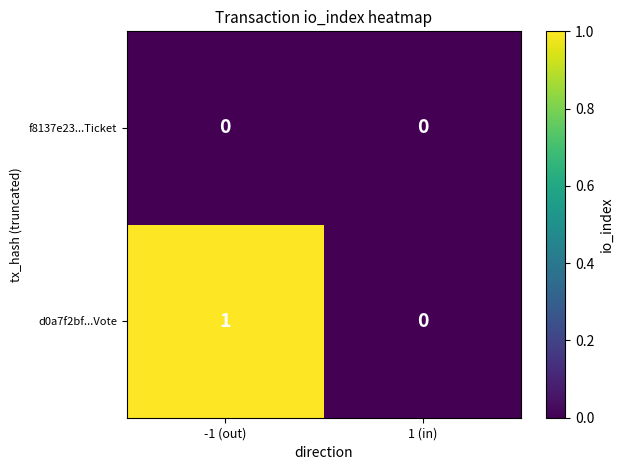

The value of f8137e23...Ticket at -1 (out) is 0. True or false?

True